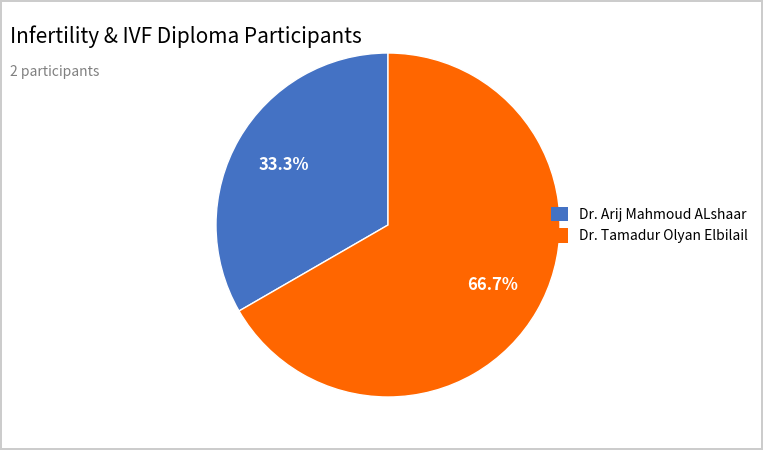

Is it true that Dr. Tamadur Olyan Elbilail is 67% of the pie?

True